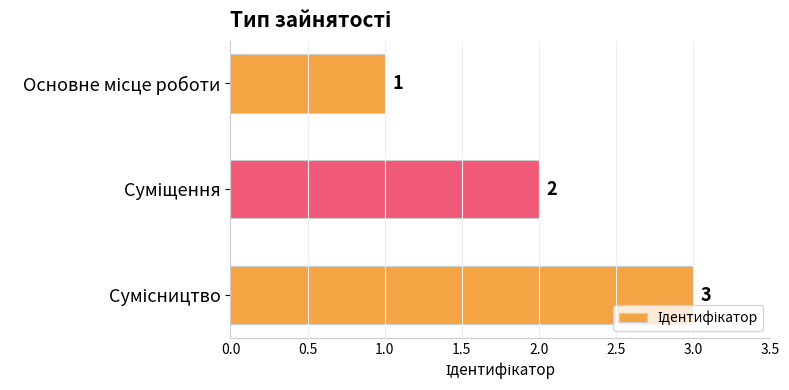

What is the value of the 3rd bar from the top?

3